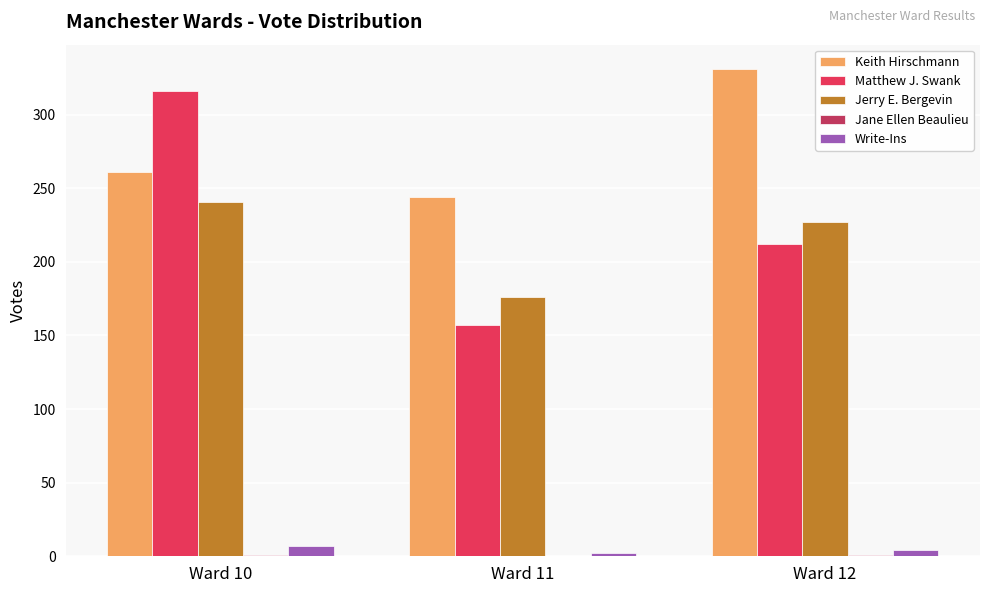

At which category is the sum across all series the highest?

Ward 10